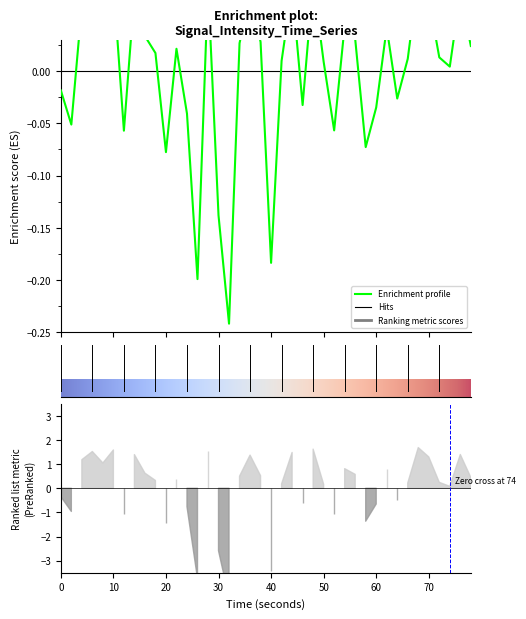

How many values exceed 0?

26